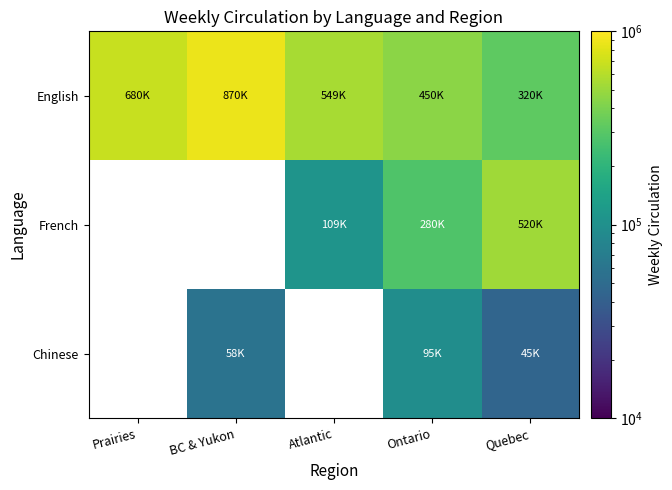

What is the sum of all English values?

2868517.0